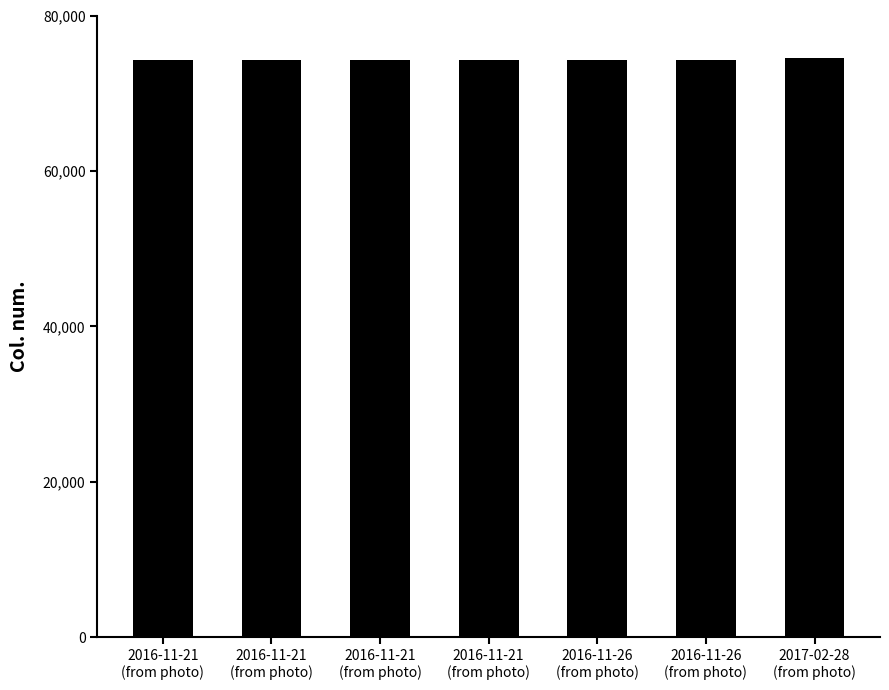

What is the maximum value shown in the chart?

74481